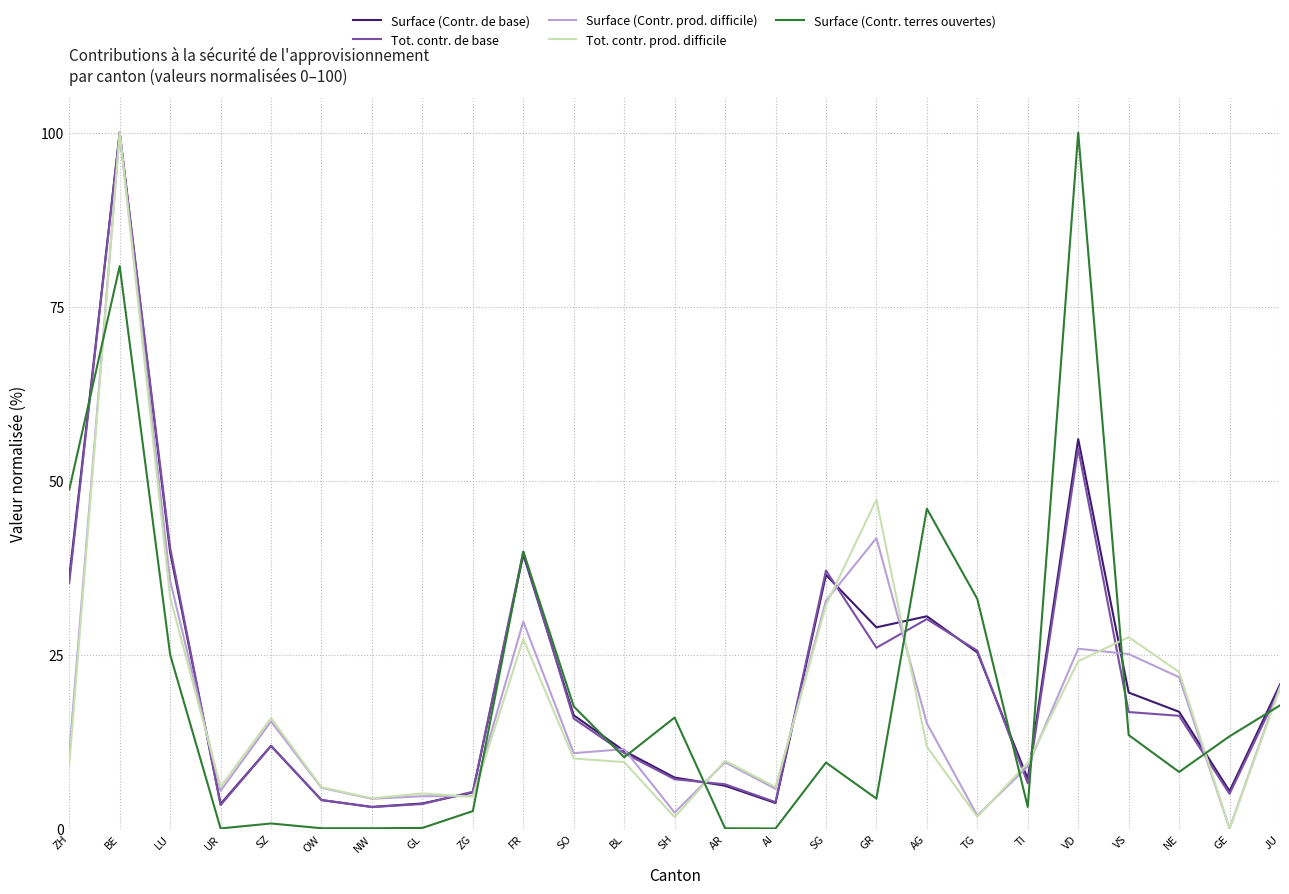

True or false: Surface (Contr. prod. difficile) has a value of 35.4 at VS.

False